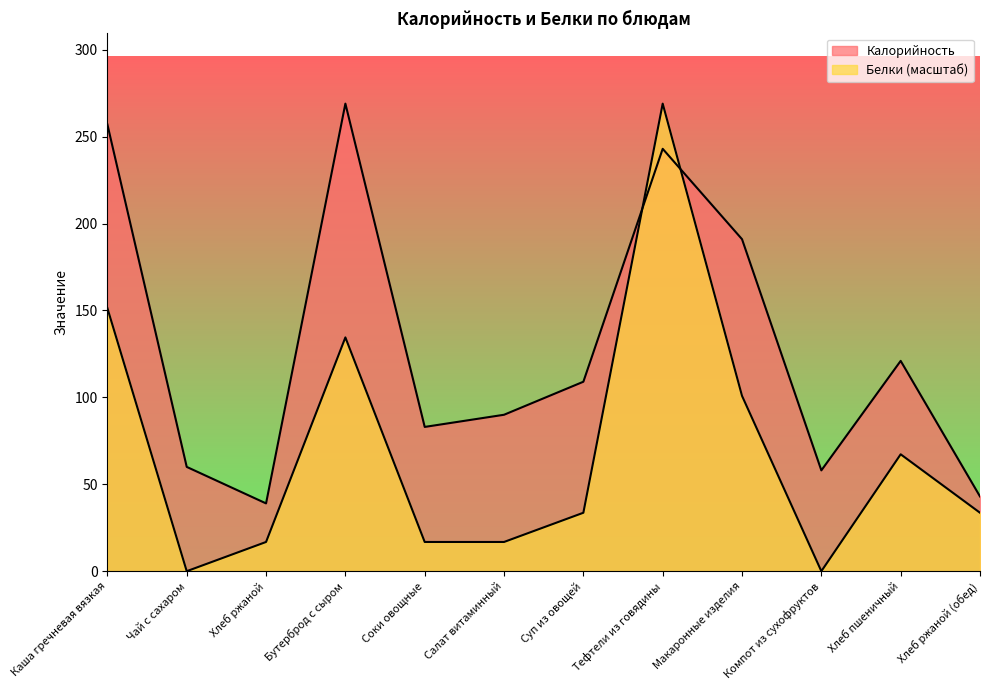

What is the difference between the second highest and second lowest values in the Белки series?

151.3